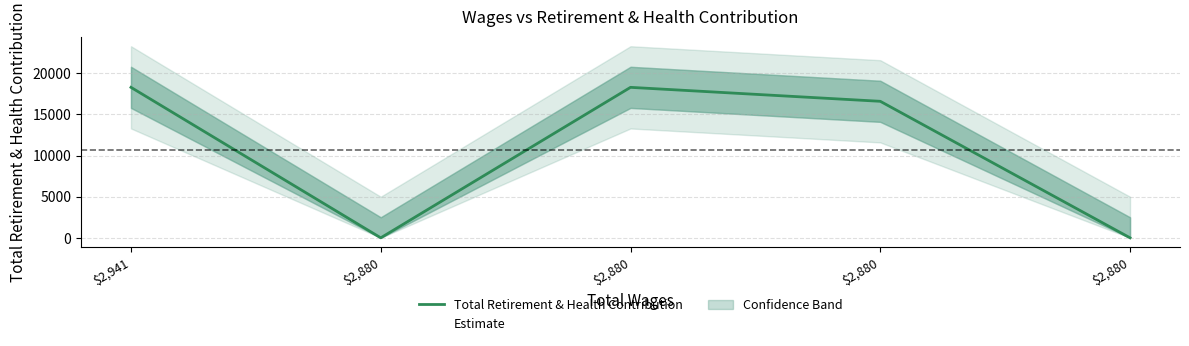

How many interior local peaks (higher than both neighbors) does the data have?

1